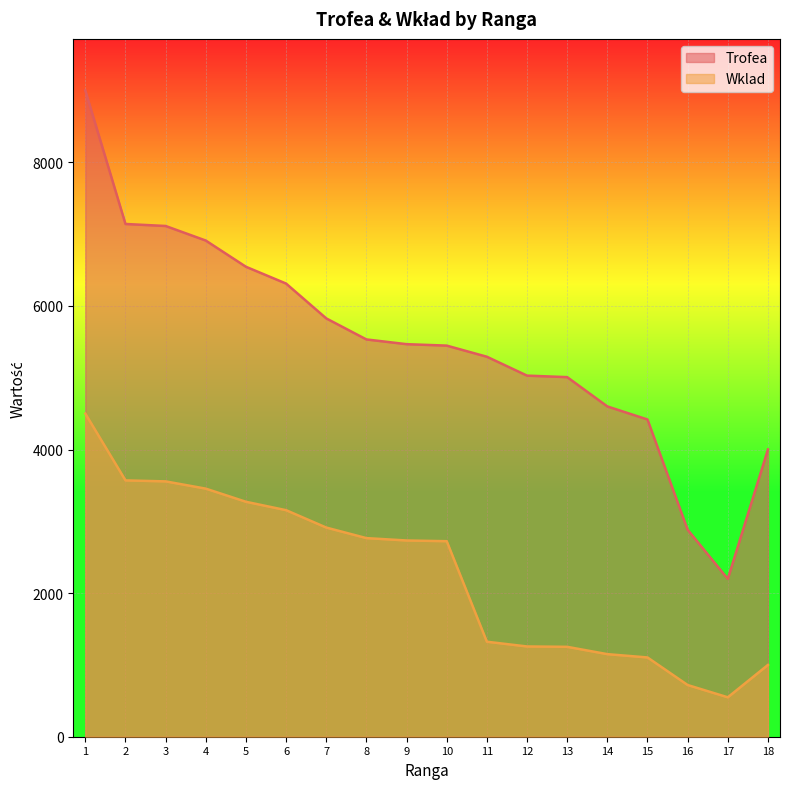

What is the sum of the Wklad values at 8 and 7?

5679